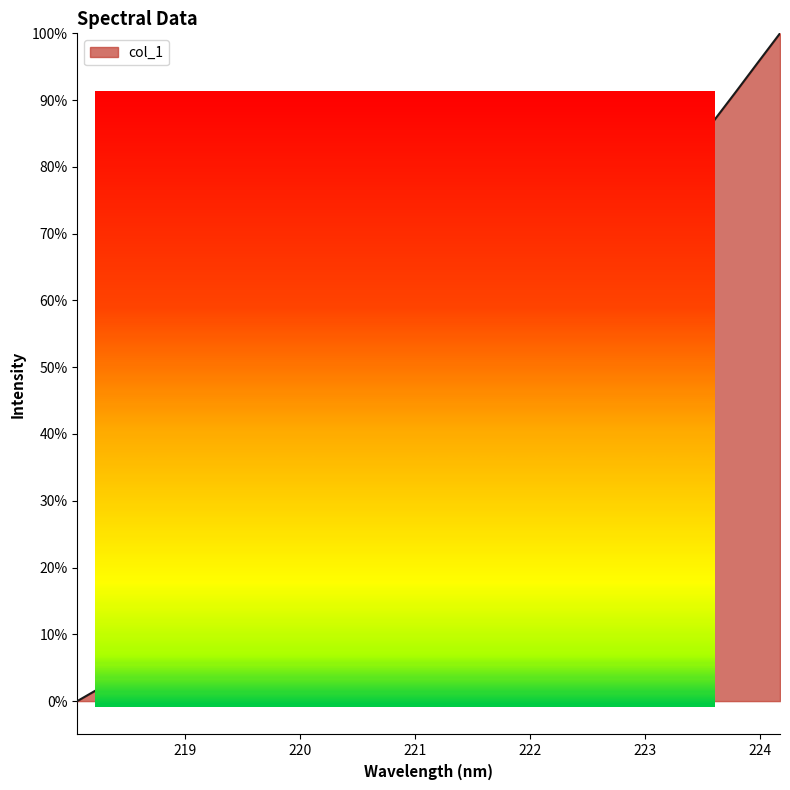

How many lines are shown in the chart?

1